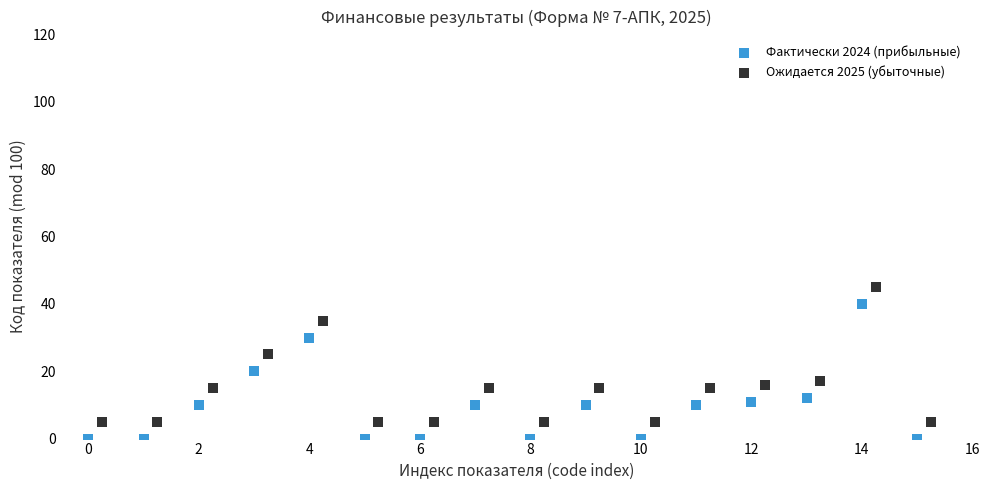

Which series reaches the minimum Y coordinate?

Фактически 2024 (прибыльные)